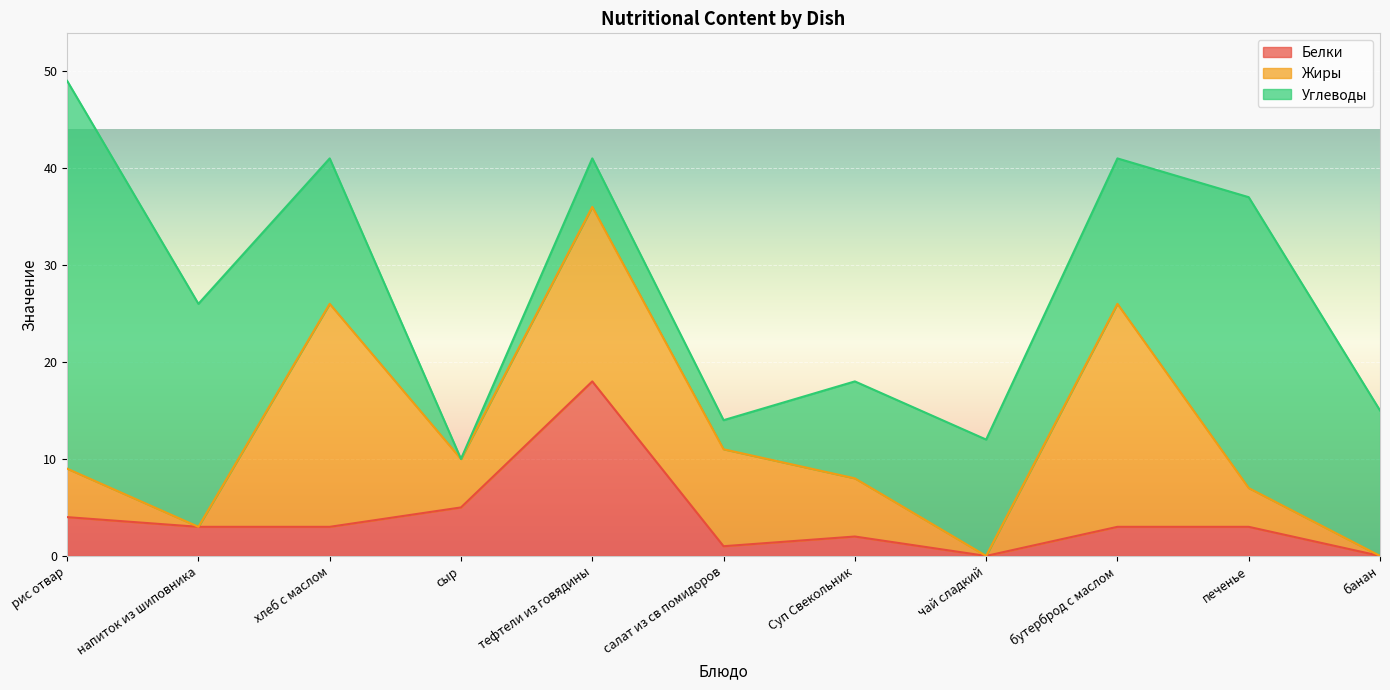

How many lines are shown in the chart?

3